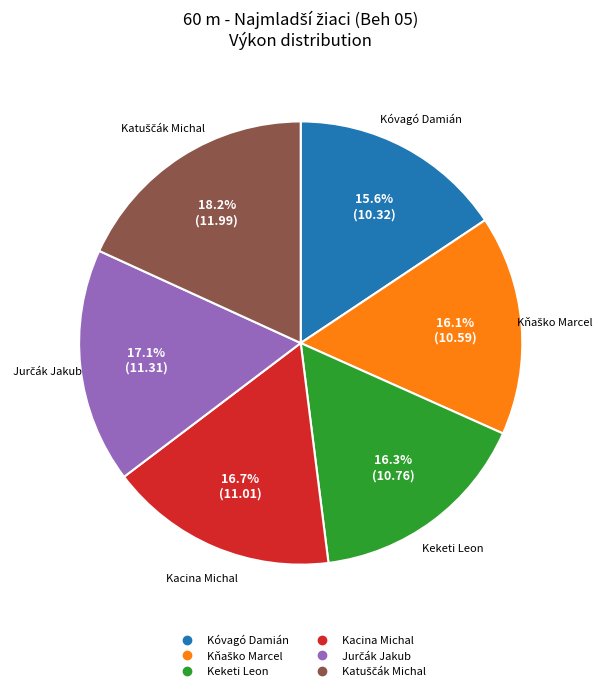

Is there a majority slice in this chart?

No